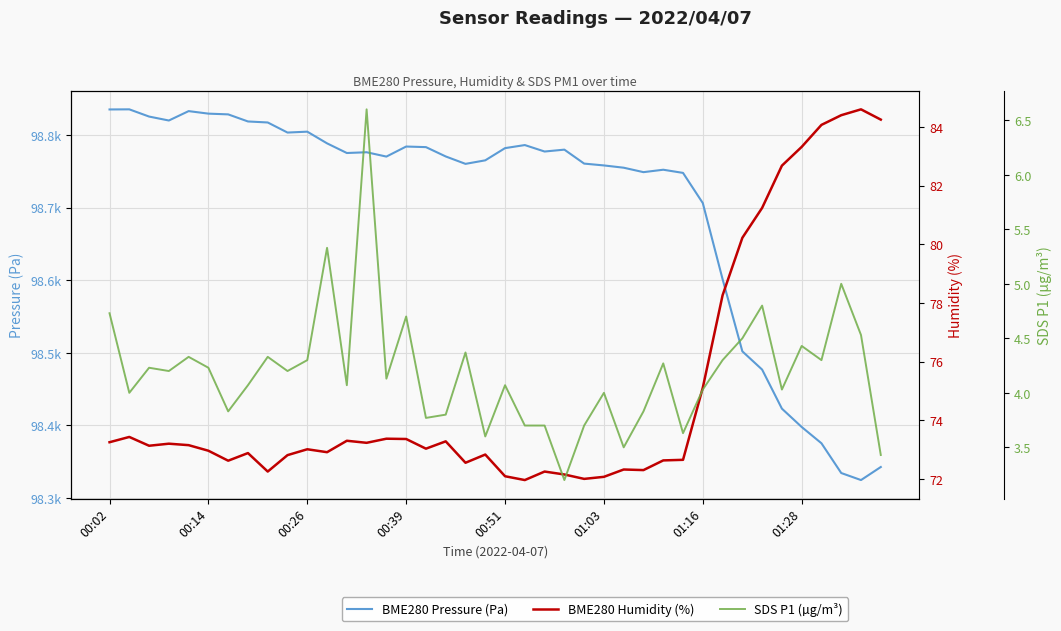

Count the number of categories in the chart.

40